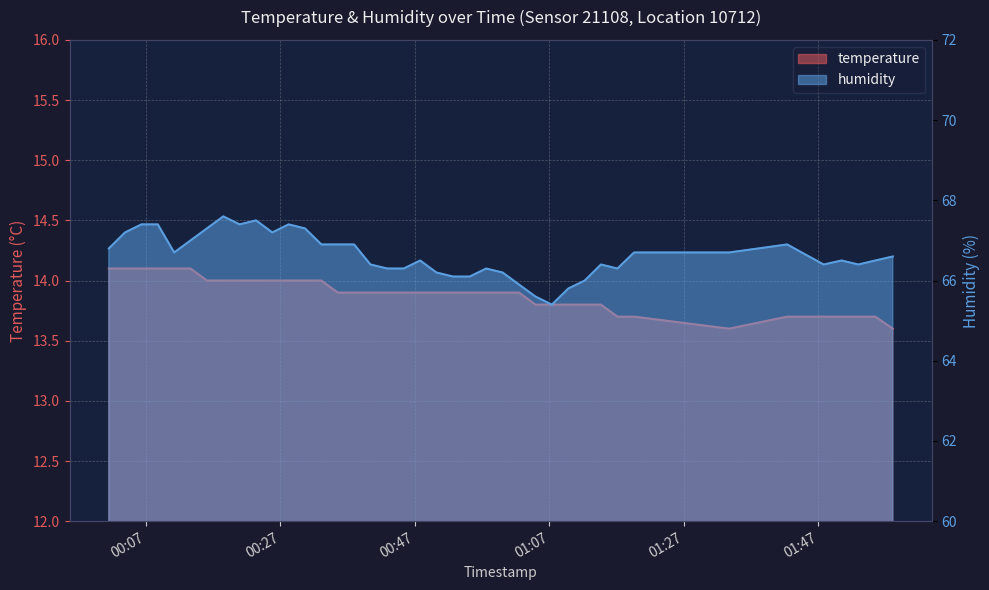

True or false: humidity and temperature cross at least once.

False